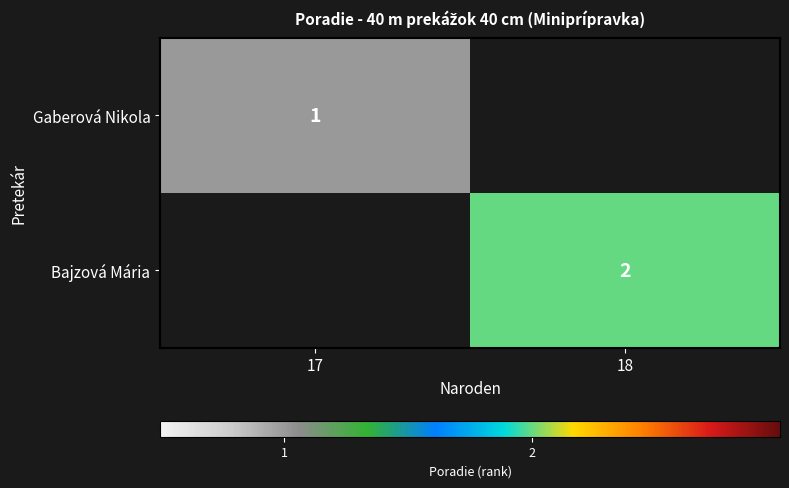

The value of Bajzová Mária at 18 is 2. True or false?

True